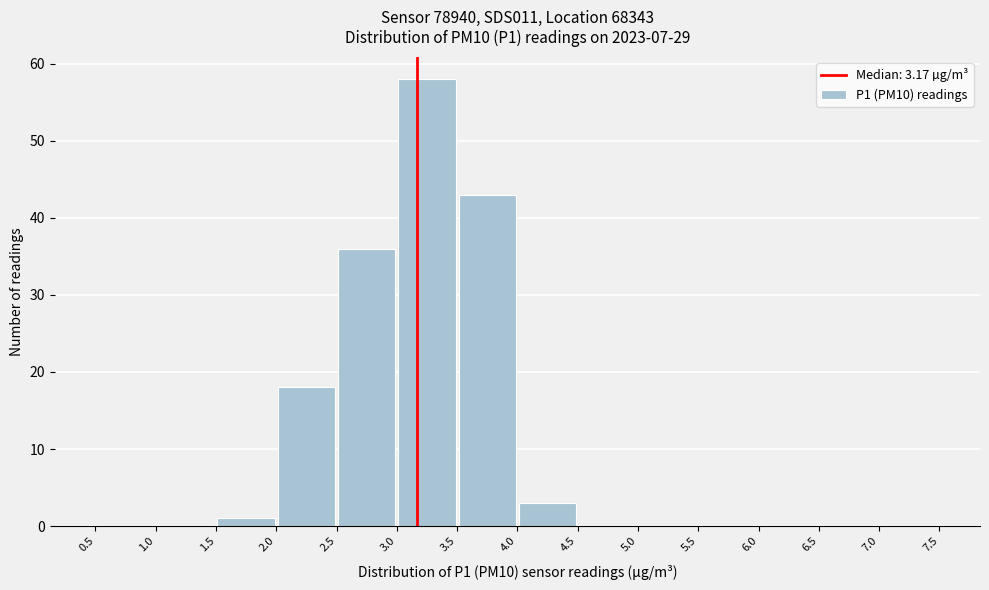

Reading left to right, transcribe this chart: for each bar, give the range it covers on the x-axis and its height. The values are not printed on the chart, so give them approximately, as read against the axis.

0.5 to 1.0: 0
1.0 to 1.5: 0
1.5 to 2.0: 1
2.0 to 2.5: 18
2.5 to 3.0: 36
3.0 to 3.5: 58
3.5 to 4.0: 43
4.0 to 4.5: 3
4.5 to 5.0: 0
5.0 to 5.5: 0
5.5 to 6.0: 0
6.0 to 6.5: 0
6.5 to 7.0: 0
7.0 to 7.5: 0